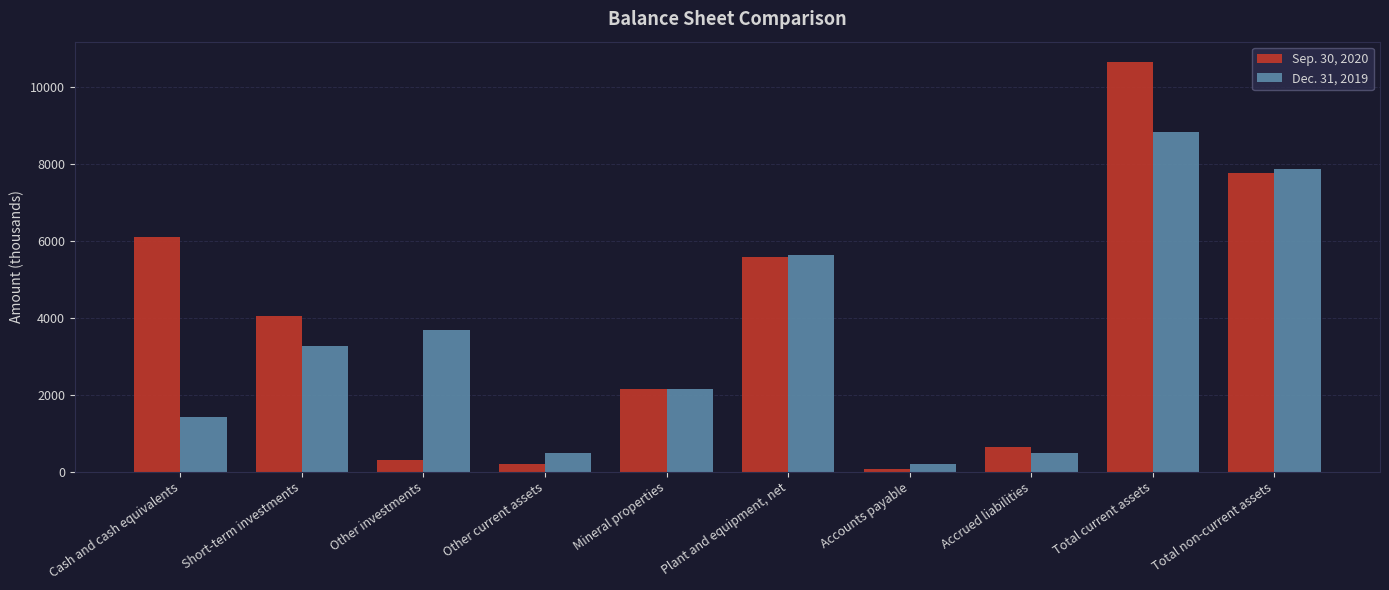

At how many categories does at least one series exceed 7364?

2